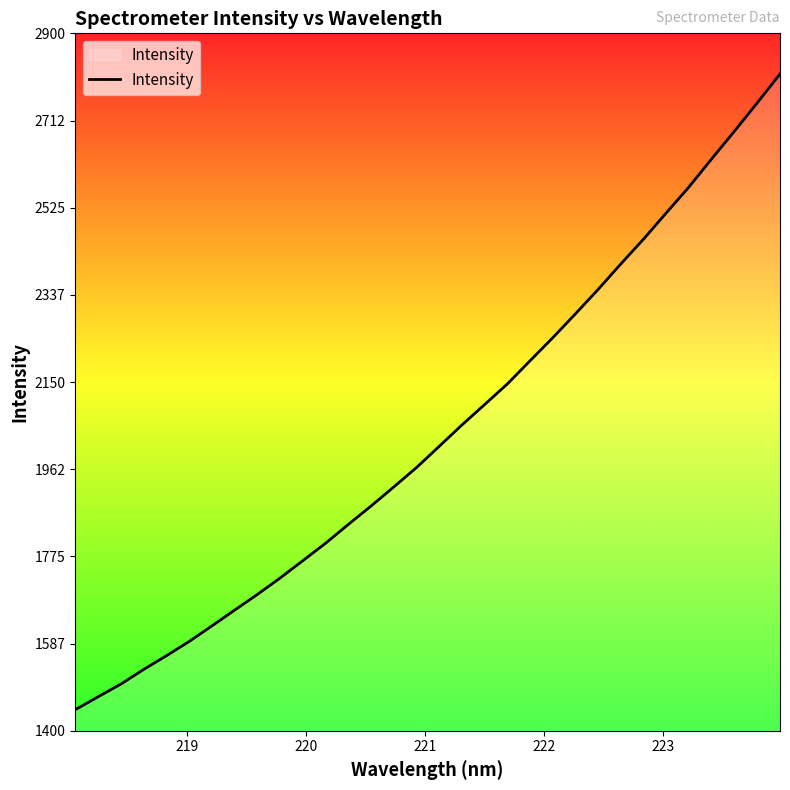

What is the greatest value displayed?

2812.5